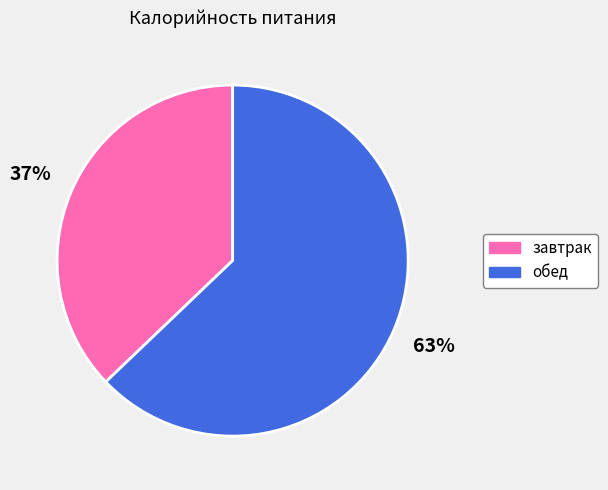

The завтрак slice represents 37% of the pie. True or false?

True